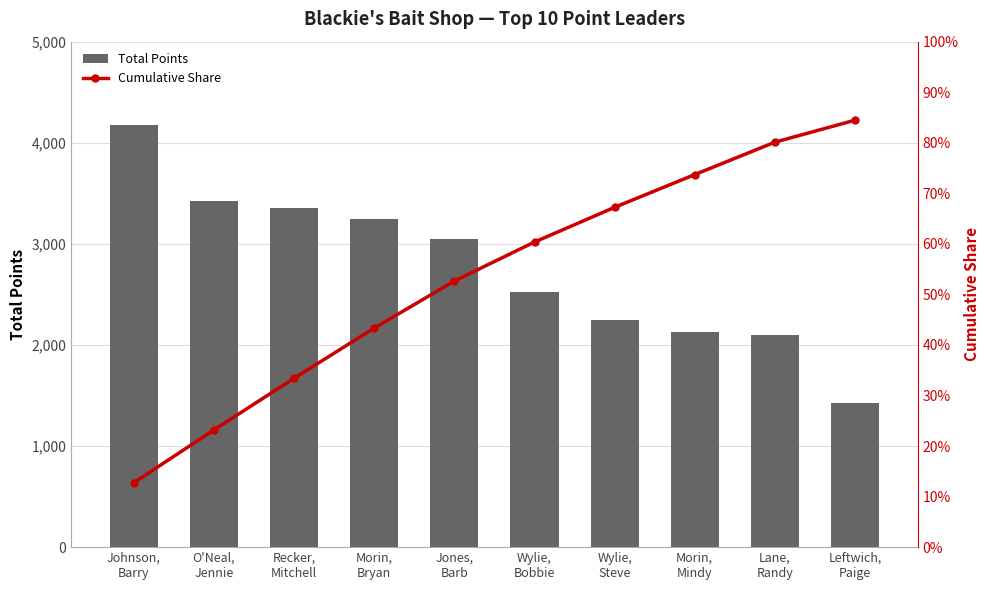

Between Wylie,
Bobbie and Lane,
Randy, which is larger?

Wylie,
Bobbie